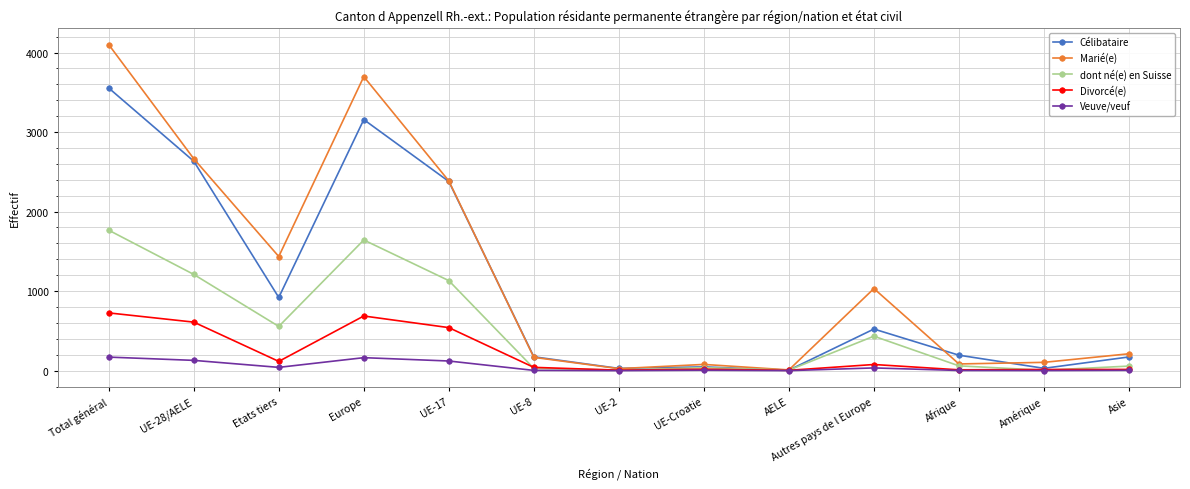

Which series has the widest spread of values?

Marié(e)